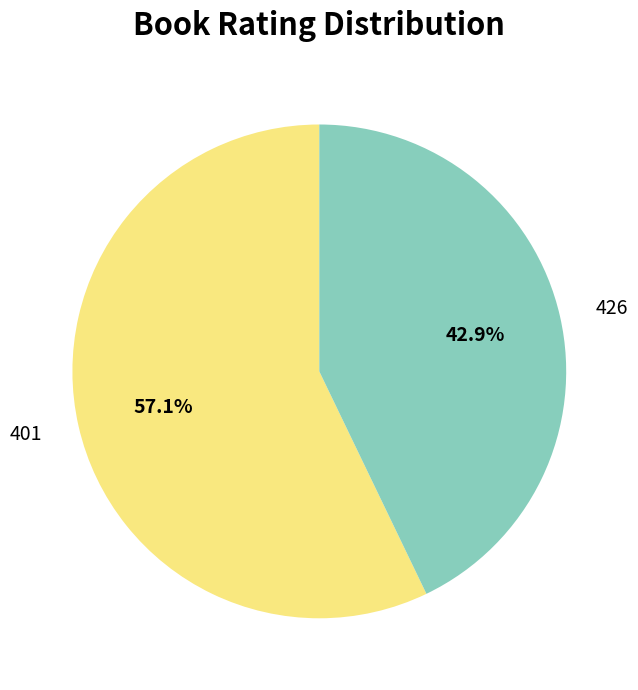

What is the smallest slice in the pie chart?

426